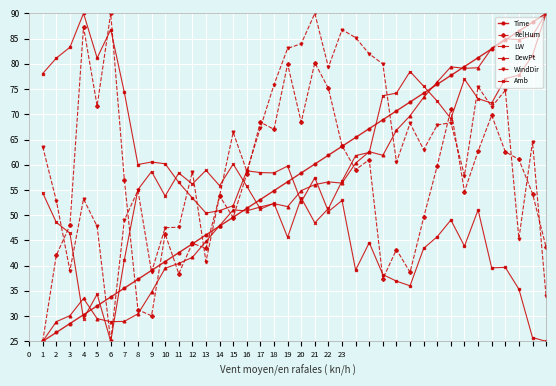

What is the value of the RelHum point at the 36th from the left?

61.1